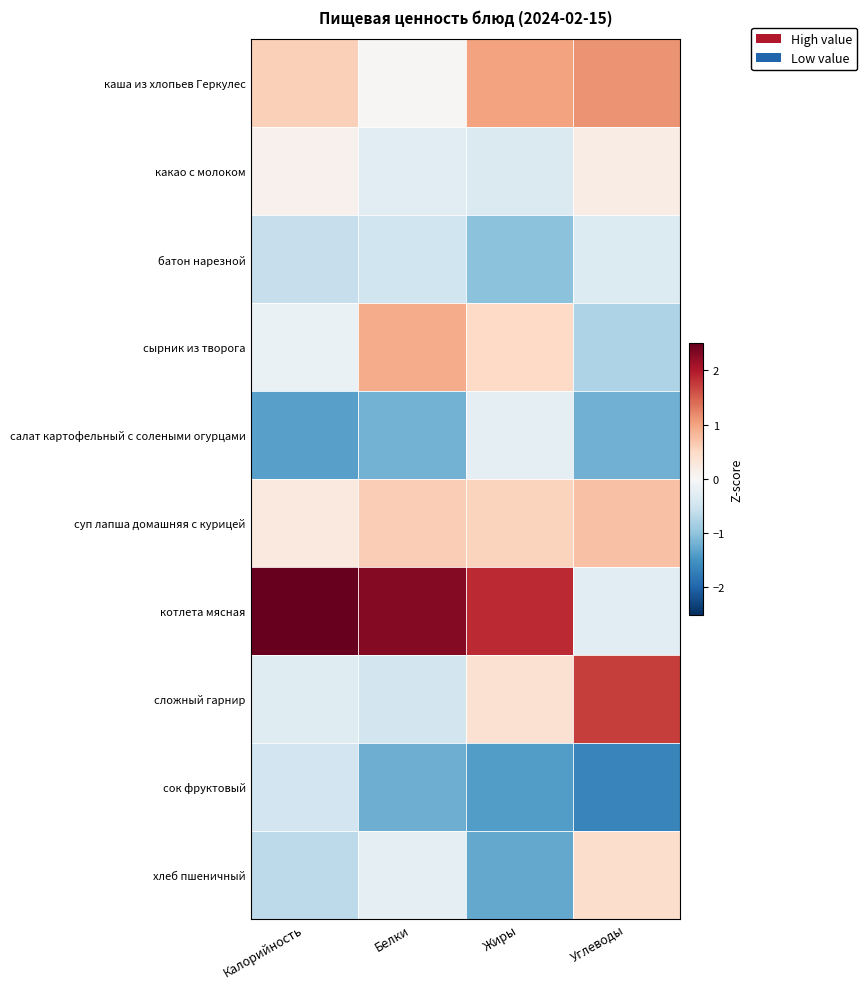

Reading left to right, transcribe all the data shown in this chart.

каша из хлопьев Геркулес: Калорийность=0.6	Белки=0.0	Жиры=1.0	Углеводы=1.1
какао с молоком: Калорийность=0.1	Белки=-0.3	Жиры=-0.4	Углеводы=0.2
батон нарезной: Калорийность=-0.6	Белки=-0.5	Жиры=-1.0	Углеводы=-0.3
сырник из творога: Калорийность=-0.2	Белки=0.9	Жиры=0.5	Углеводы=-0.8
салат картофельный с солеными огурцами: Калорийность=-1.4	Белки=-1.2	Жиры=-0.2	Углеводы=-1.2
суп лапша домашняя с курицей: Калорийность=0.2	Белки=0.6	Жиры=0.6	Углеводы=0.7
котлета мясная: Калорийность=2.6	Белки=2.3	Жиры=1.9	Углеводы=-0.3
сложный гарнир: Калорийность=-0.3	Белки=-0.5	Жиры=0.4	Углеводы=1.7
сок фруктовый: Калорийность=-0.5	Белки=-1.2	Жиры=-1.4	Углеводы=-1.7
хлеб пшеничный: Калорийность=-0.6	Белки=-0.2	Жиры=-1.3	Углеводы=0.4